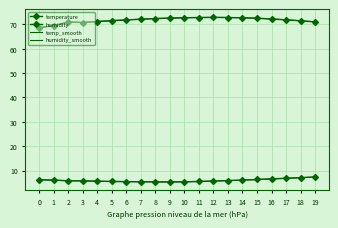

Where does the humidity series first go above 72?

7